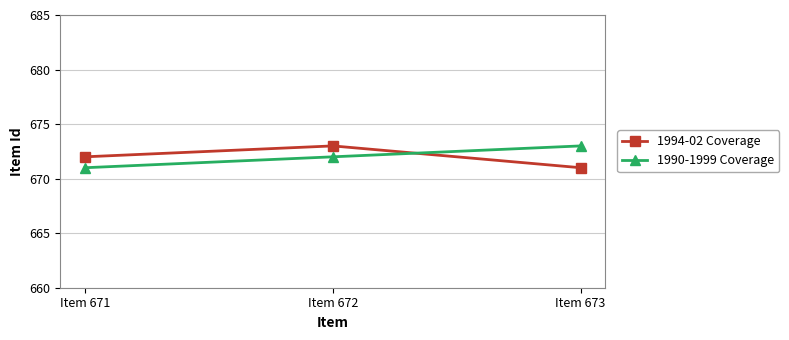

What is the total value across all series at Item 673?

1344